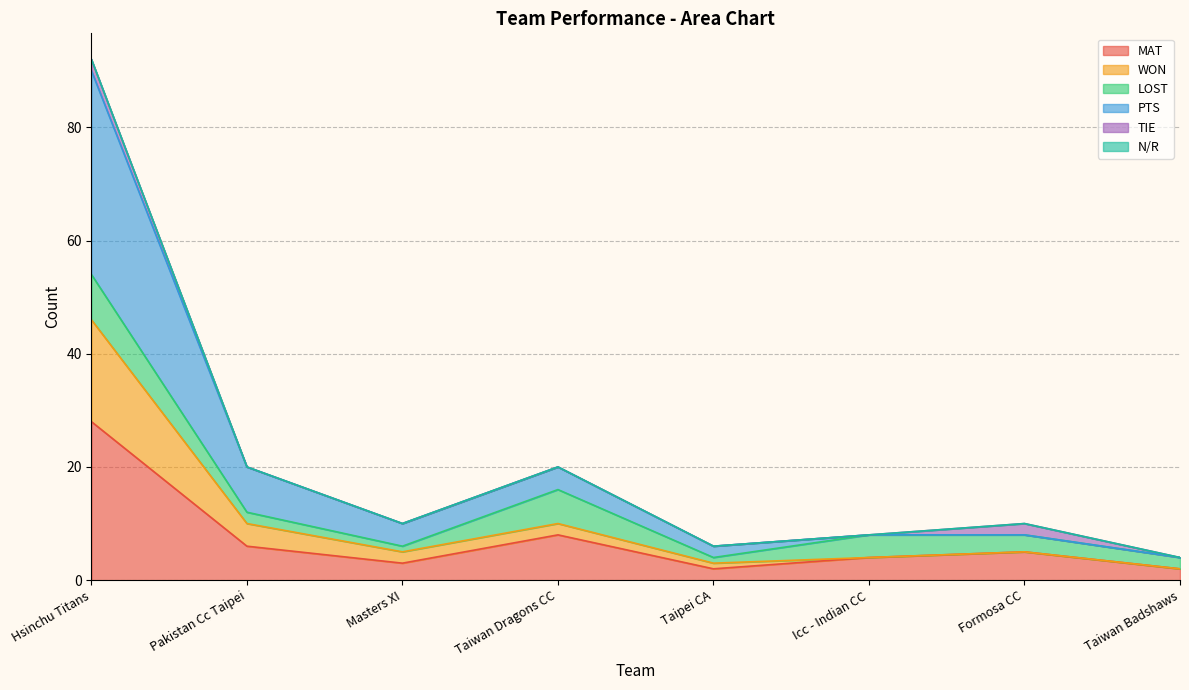

What is the highest value of the MAT series?

28